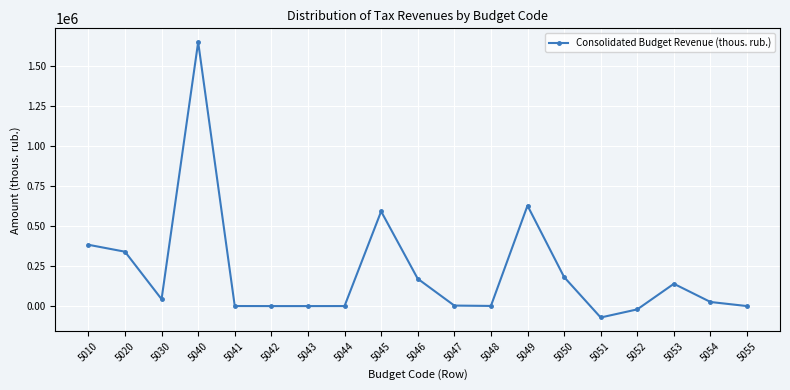

What is the change in value from 5030 to 5051?

-114487